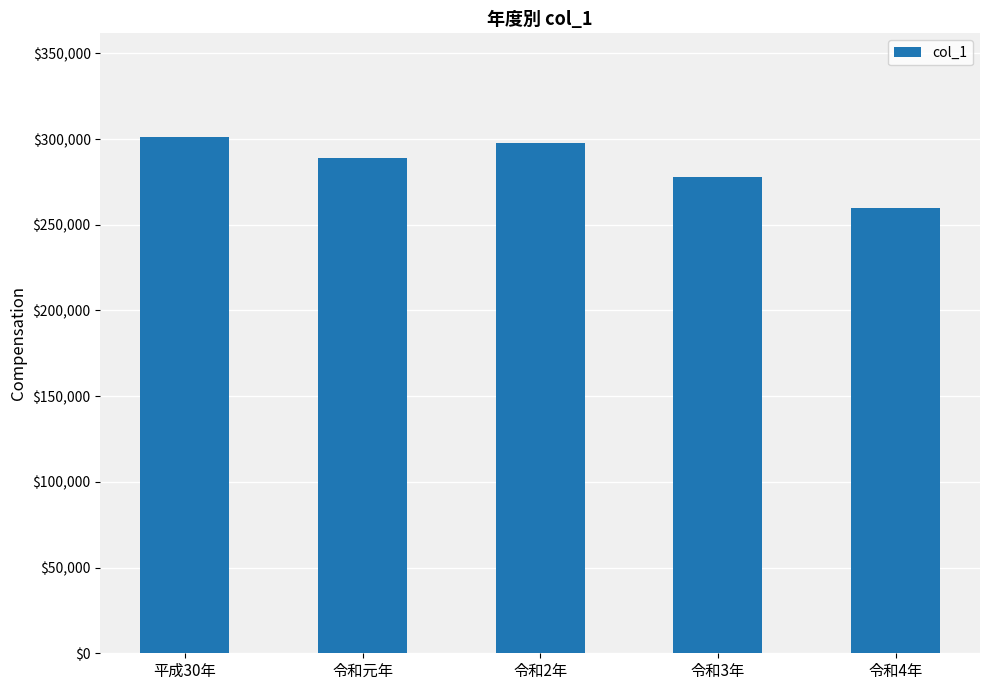

What is the label of the 4th bar from the right?

令和元年